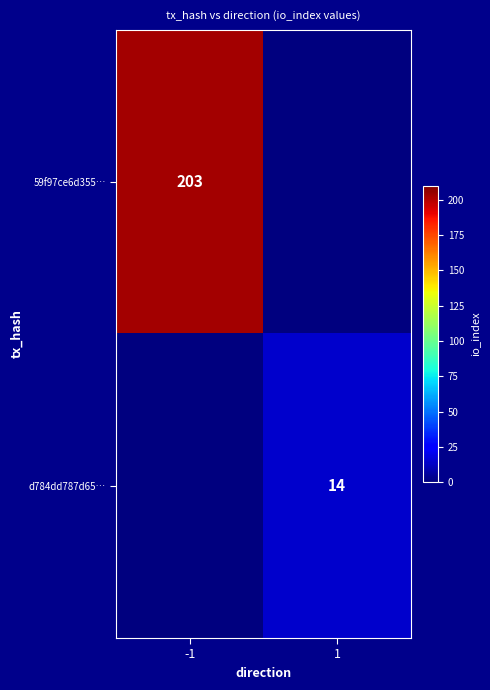

Which label corresponds to the smallest value in the chart?

1